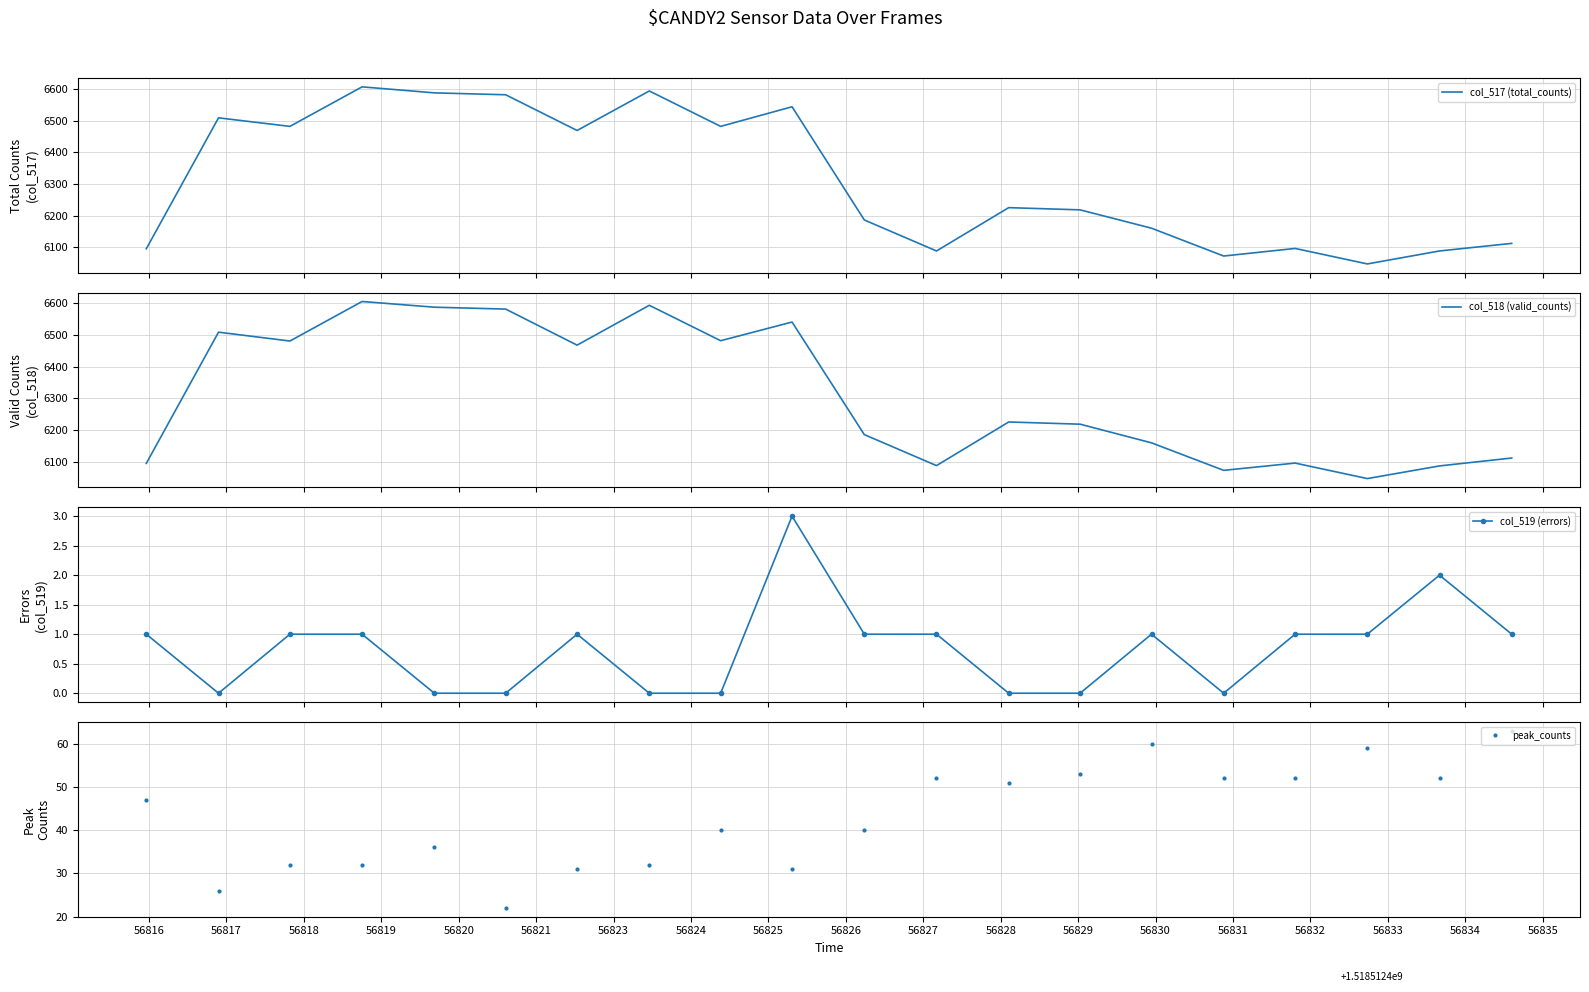

True or false: col_519 (errors) has more than 0 points higher than both neighbors.

True